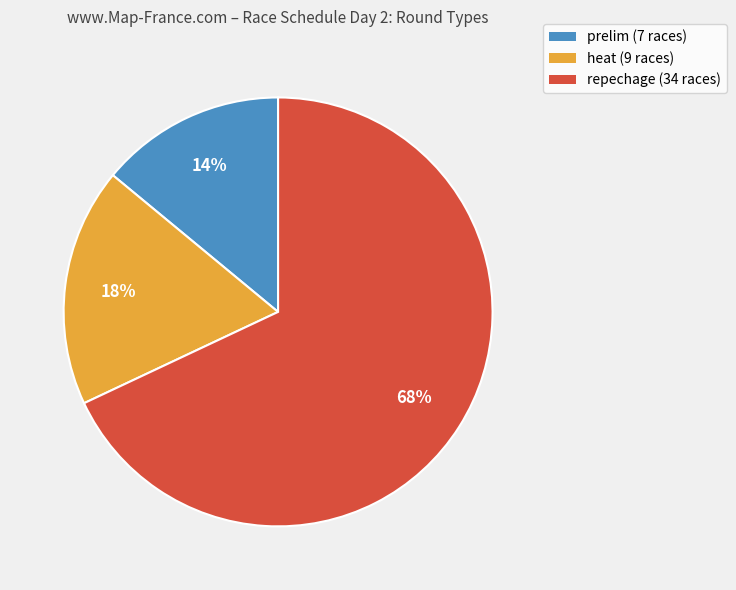

The repechage (34 races) slice represents 61% of the pie. True or false?

False